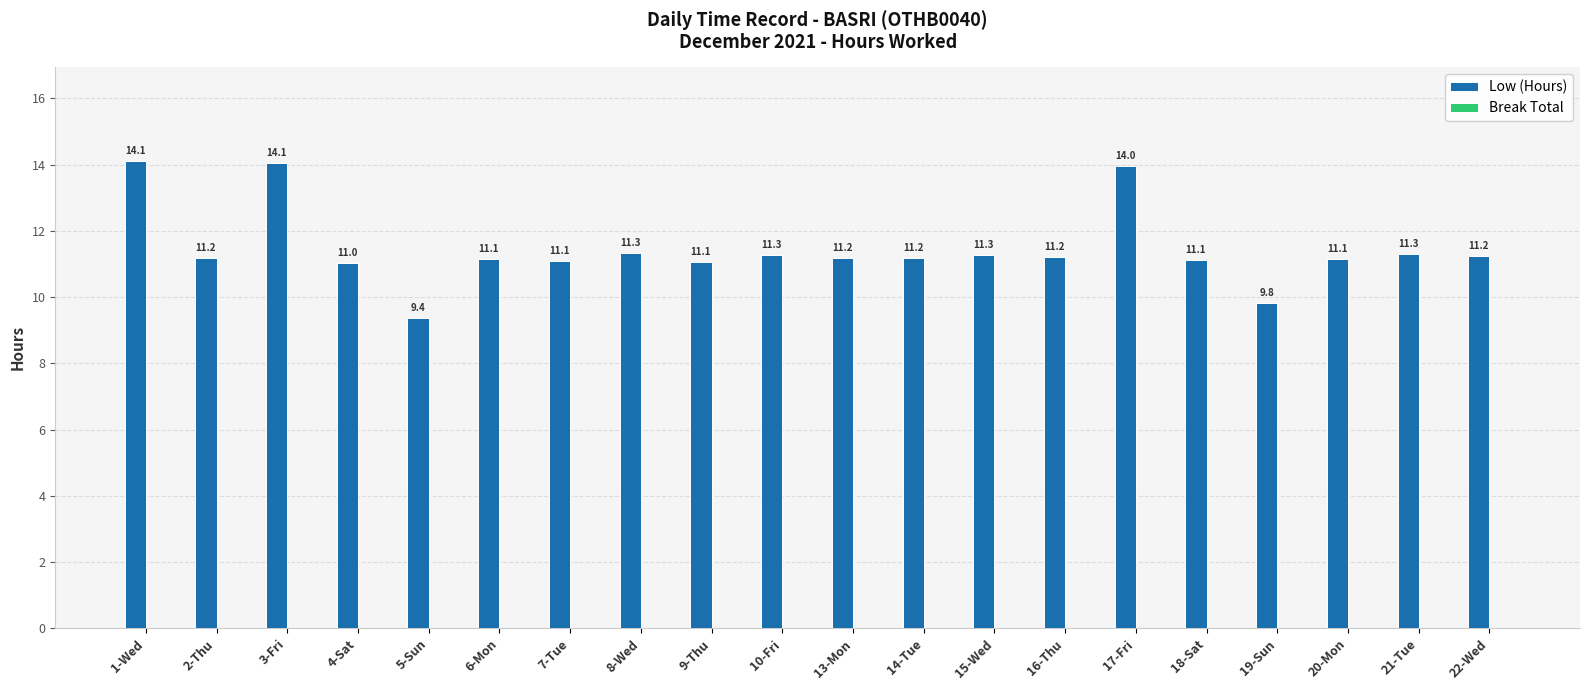

What is the sum of all values?

229.1